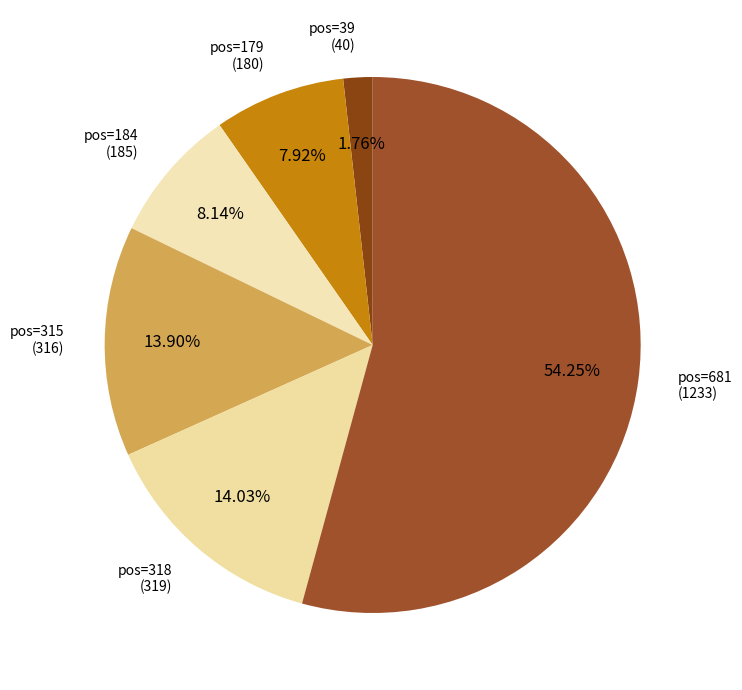

What is the largest slice in the pie chart?

681